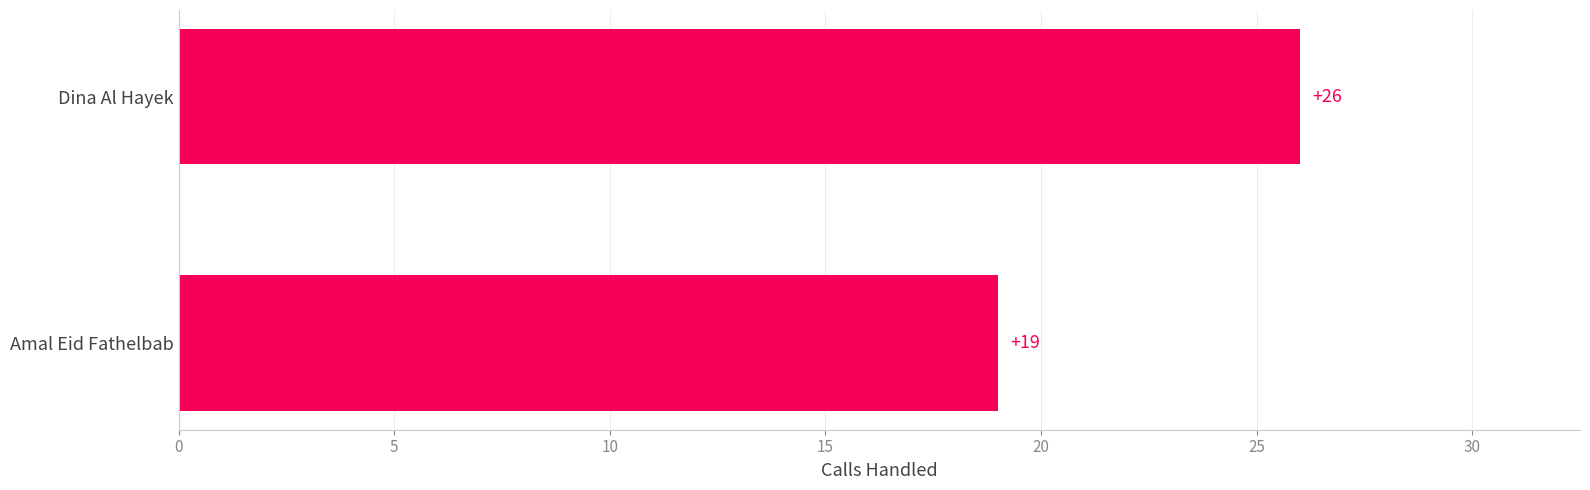

Between Dina Al Hayek and Amal Eid Fathelbab, which is larger?

Dina Al Hayek